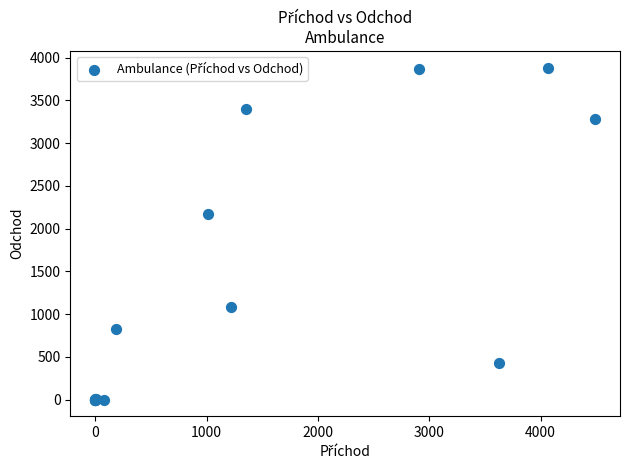

What Y value in the scatter plot is closest to 1943?

2176